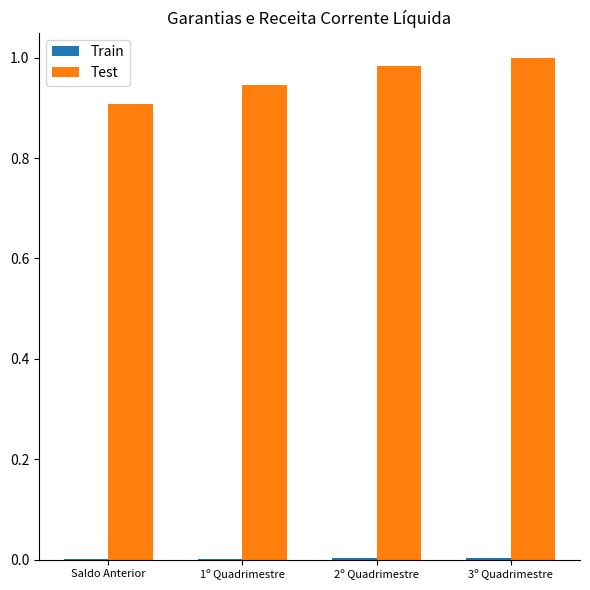

Are the bars grouped side by side (vs. stacked)?

Yes